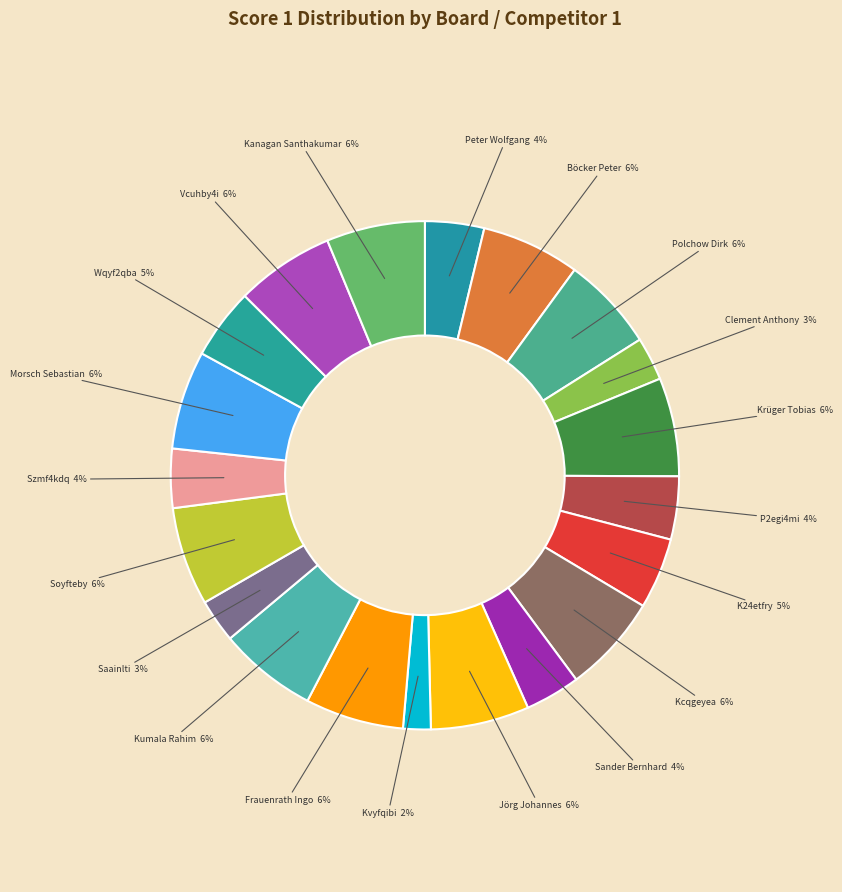

How many segments does this pie chart have?

20